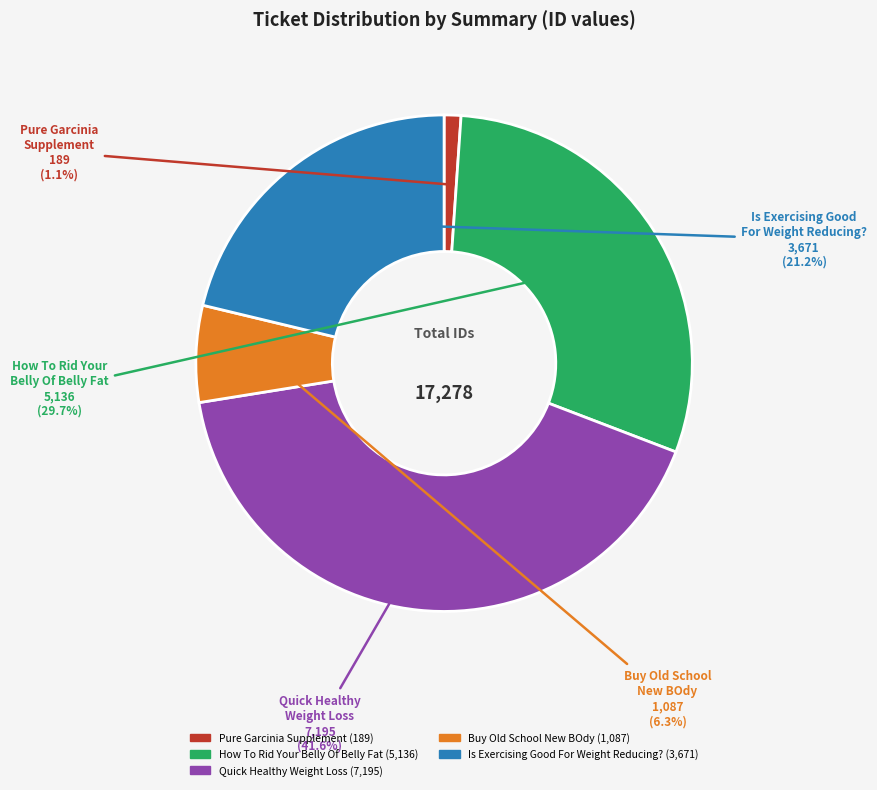

To the nearest percent, what is the average slice percentage?

20%